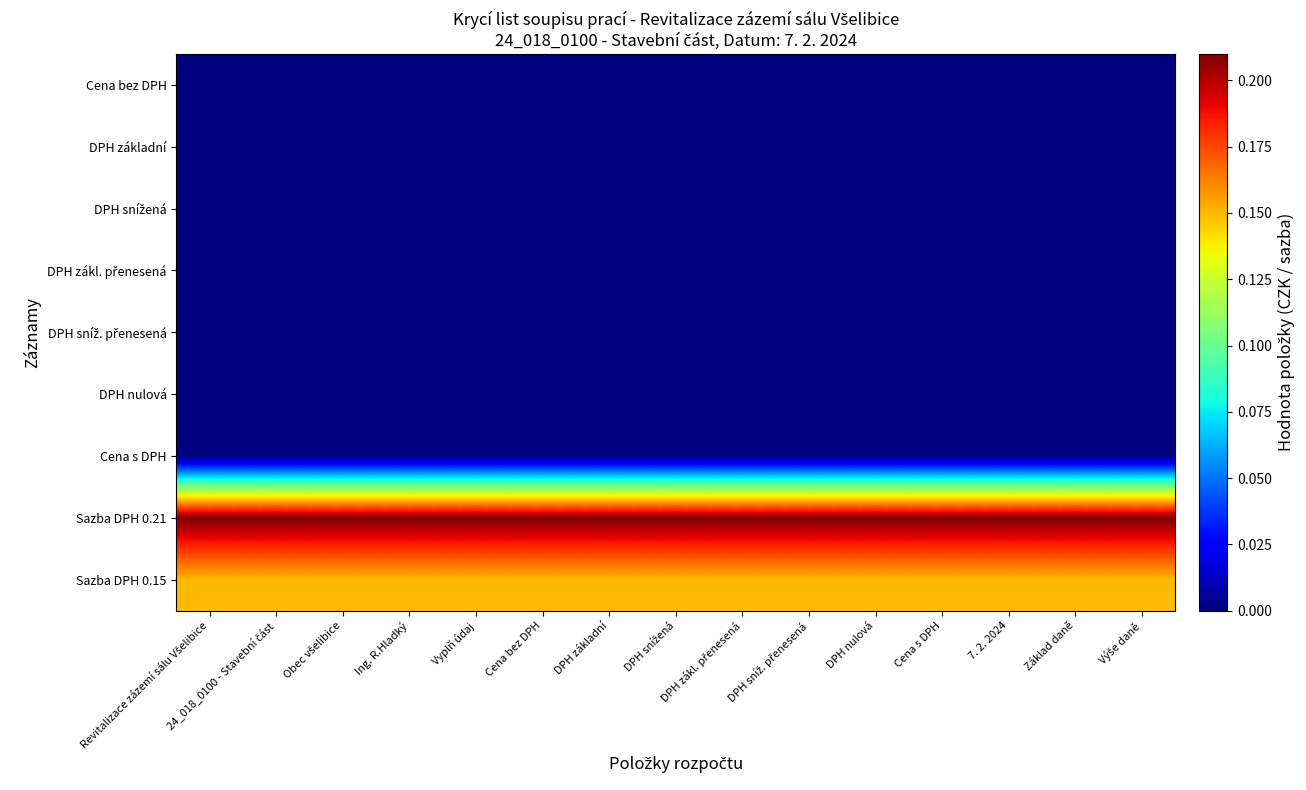

Which series changed the most between DPH nulová and Základ daně?

Cena bez DPH